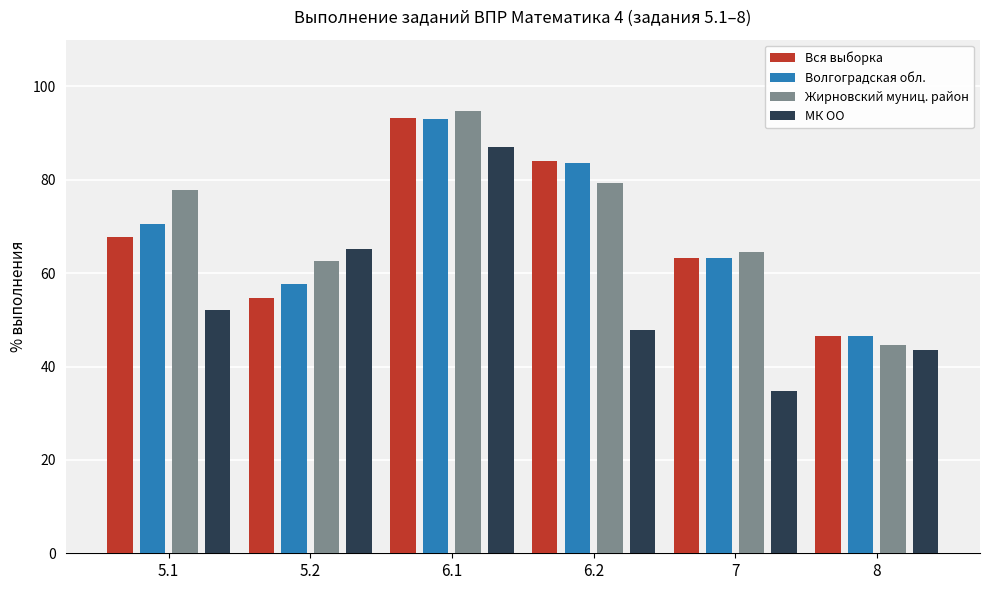

What is the difference between the maximum and second lowest values in the Вся выборка series?

38.4